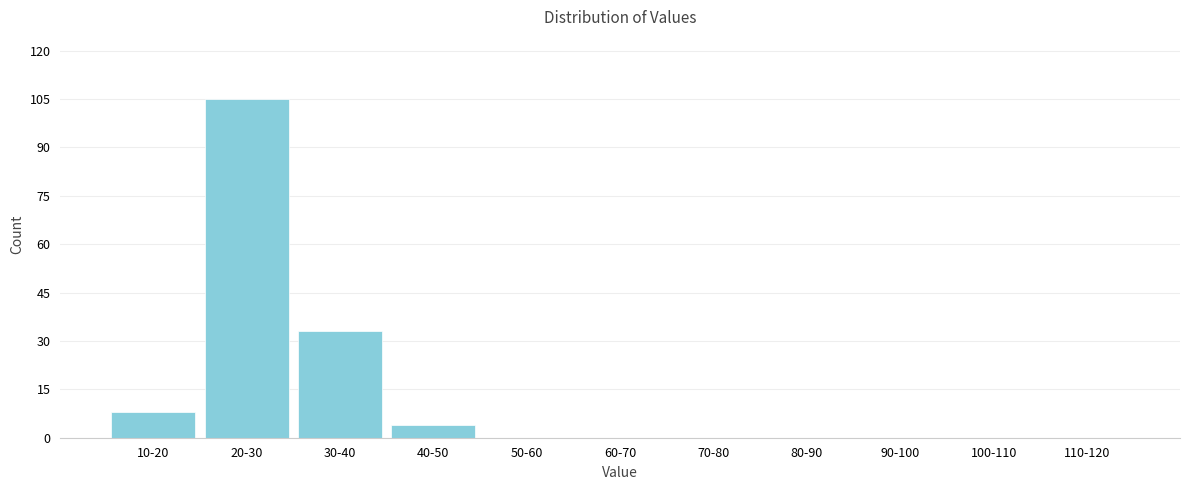

Reading left to right, list all the values displayed in this chart.

10-20=8	20-30=105	30-40=33	40-50=4	50-60=0	60-70=0	70-80=0	80-90=0	90-100=0	100-110=0	110-120=0